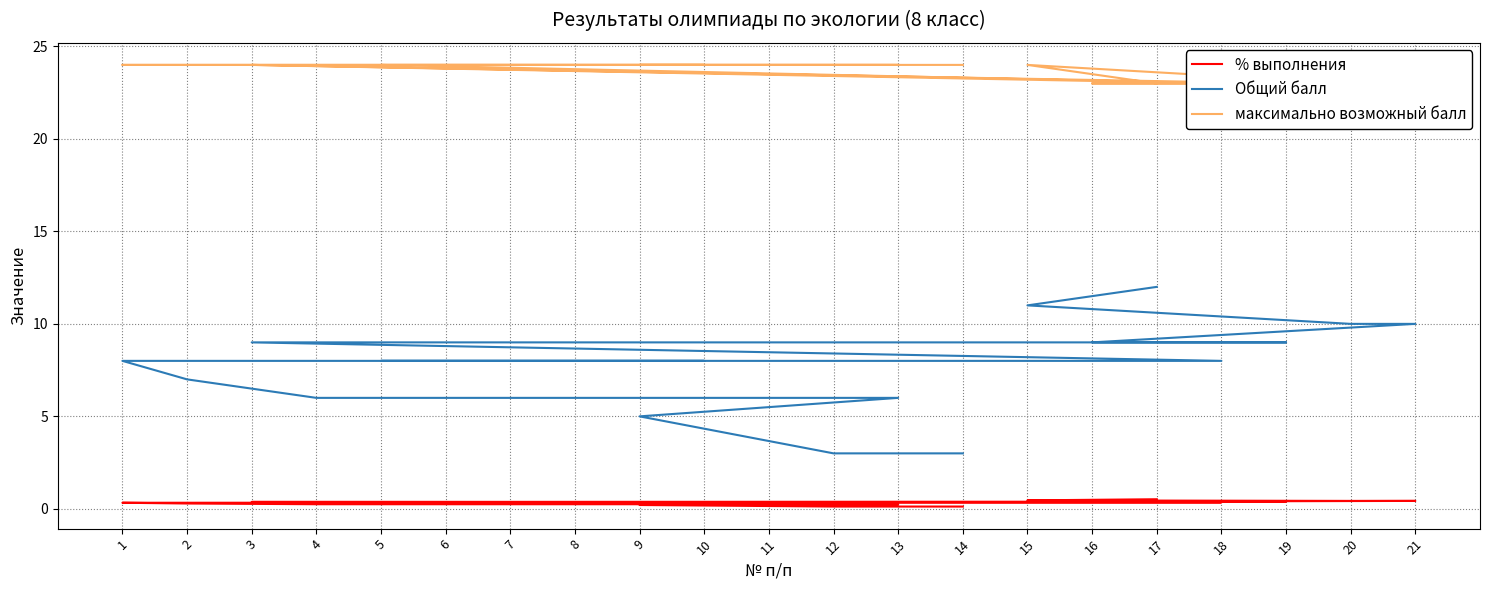

What is the minimum value for % выполнения?

0.1